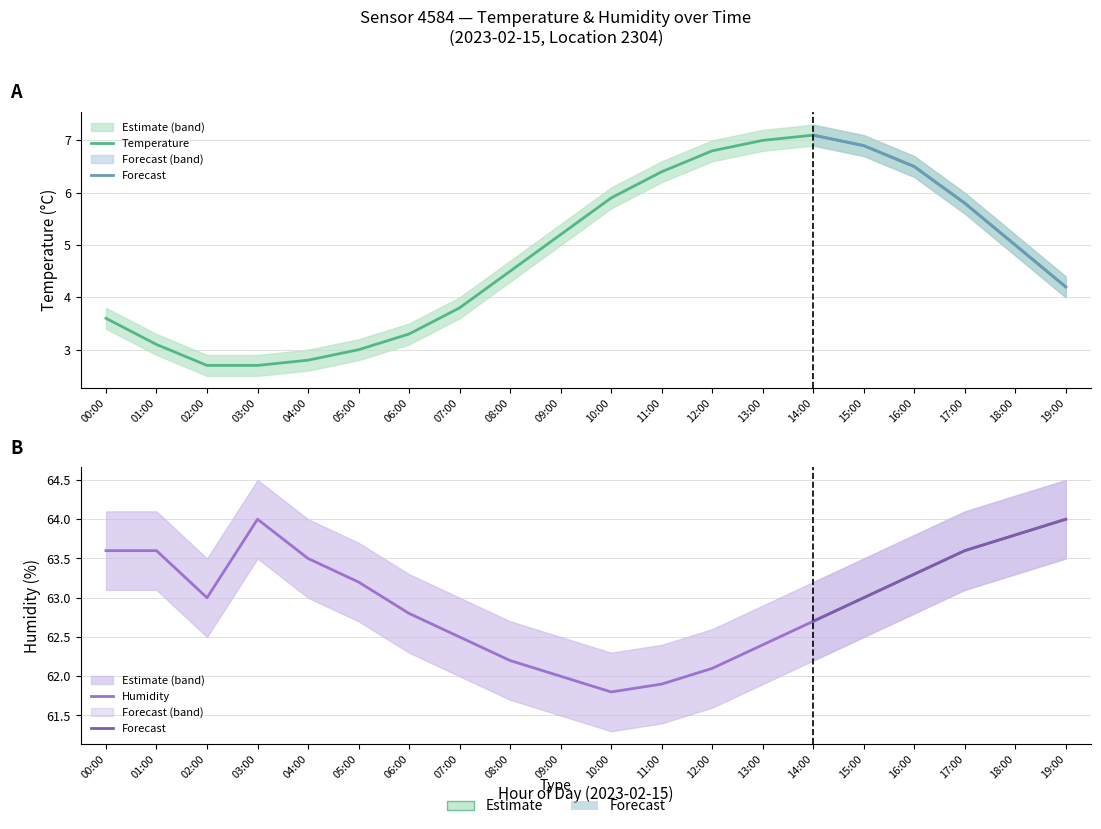

How many lines are shown in the chart?

6